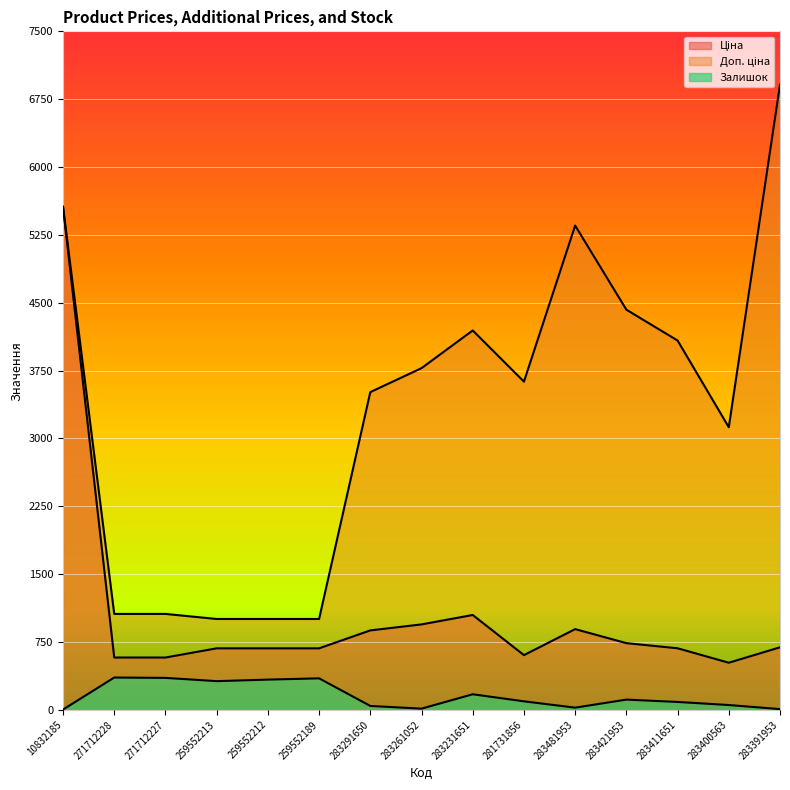

True or false: Ціна and Доп. ціна cross at least once.

False